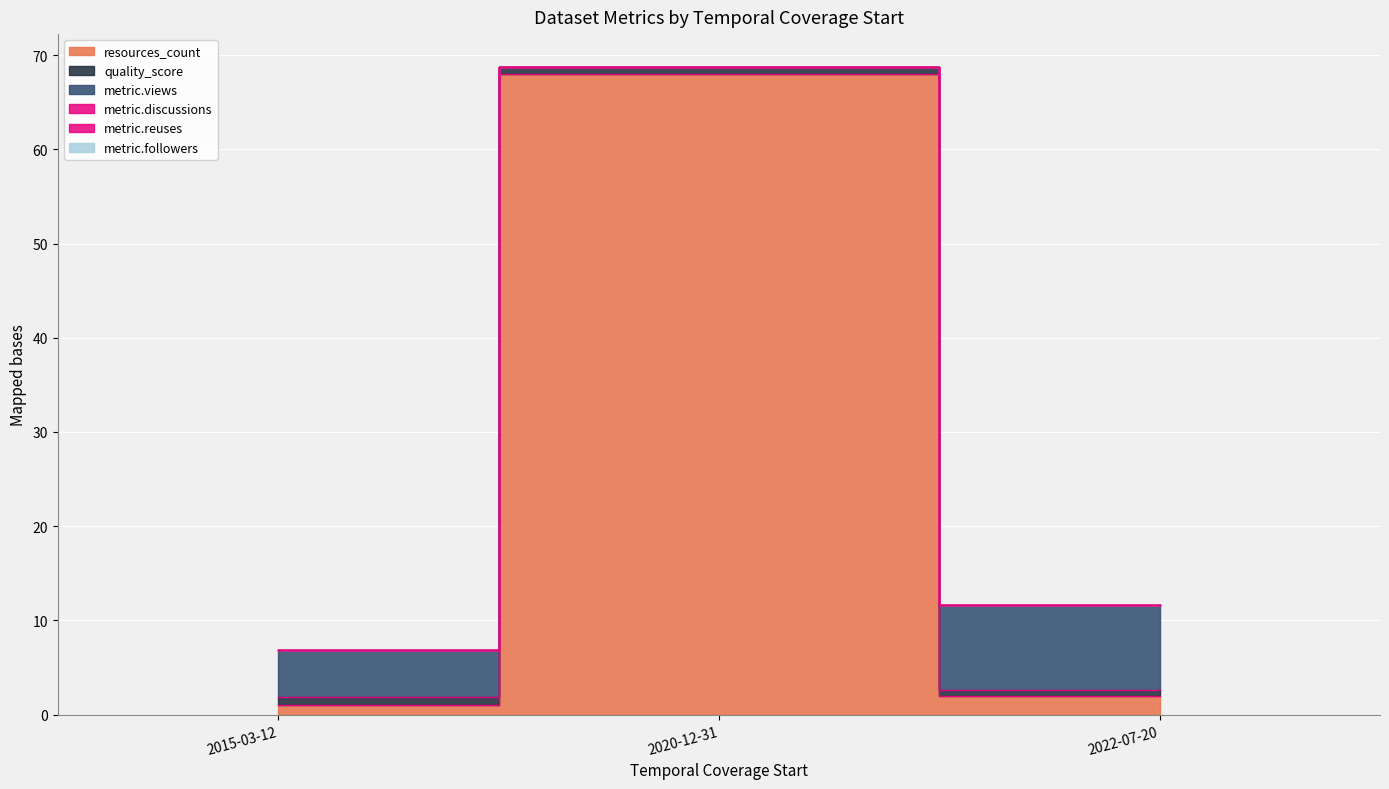

What is the sum of all resources_count values?

71.0